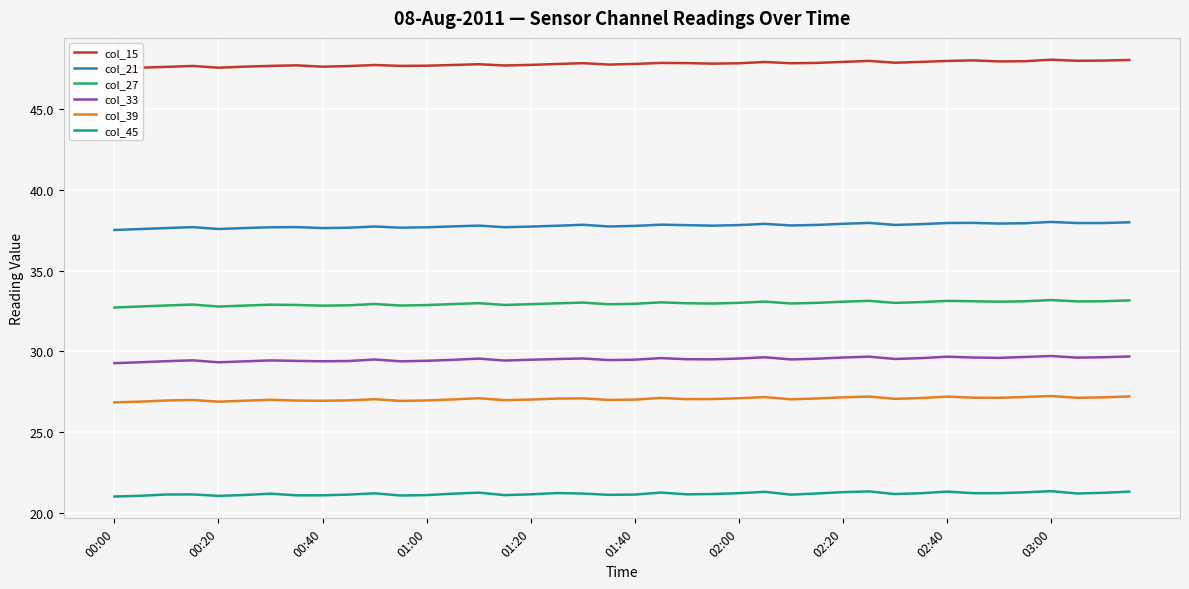

Is it true that col_45 equals 21.2 at 02:00?

True